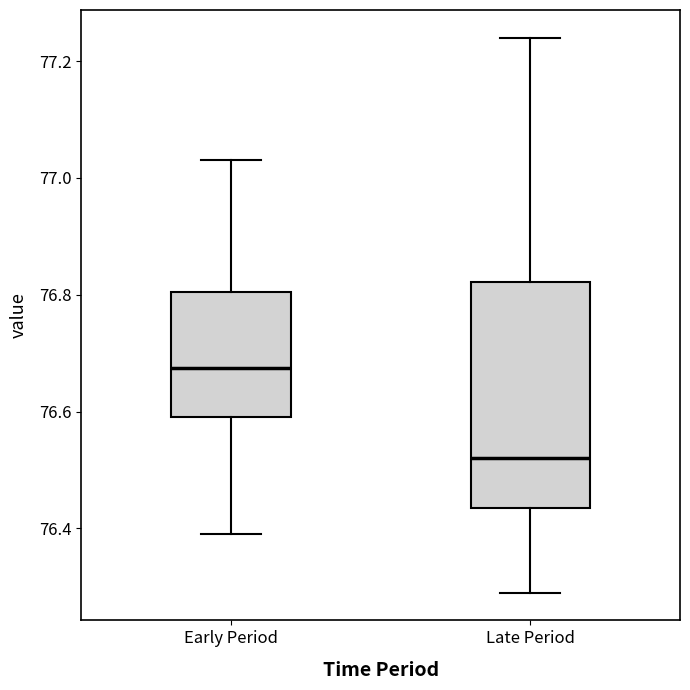

Comparing the boxes themselves (not the whiskers), which one is the tallest?

Late Period